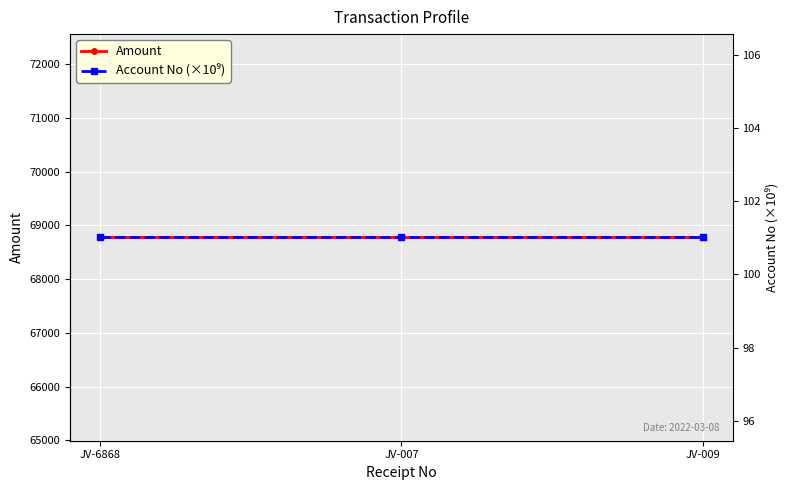

What position from the right is JV-009?

1